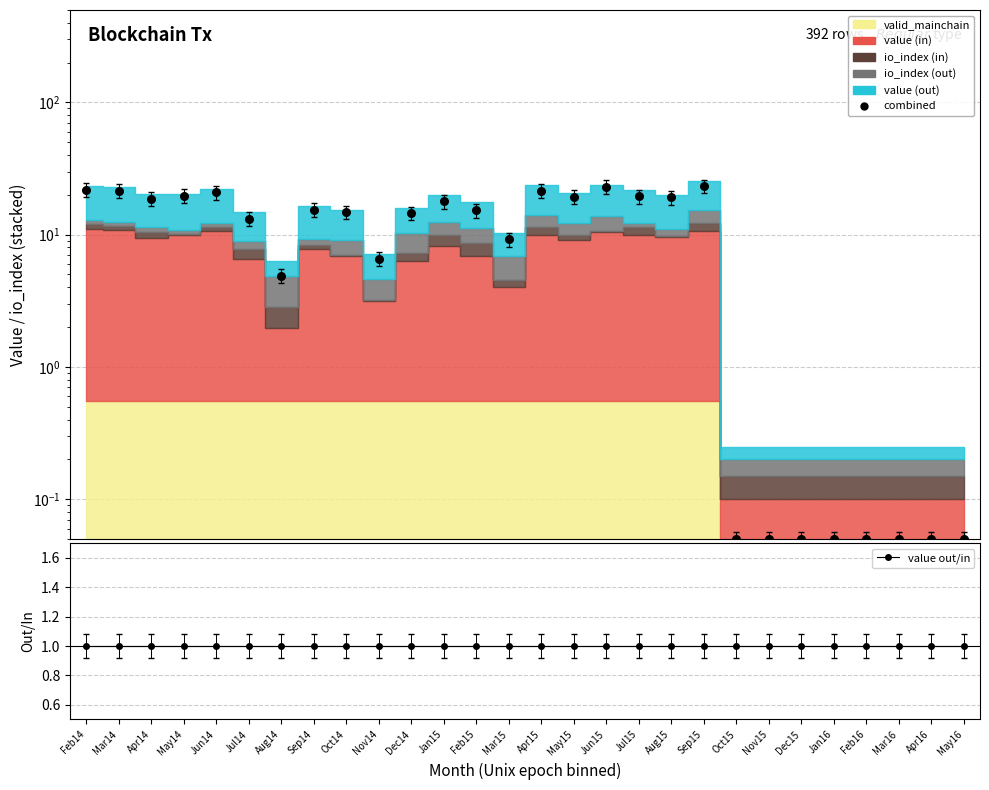

Which series contains the highest Y value?

combined (data)